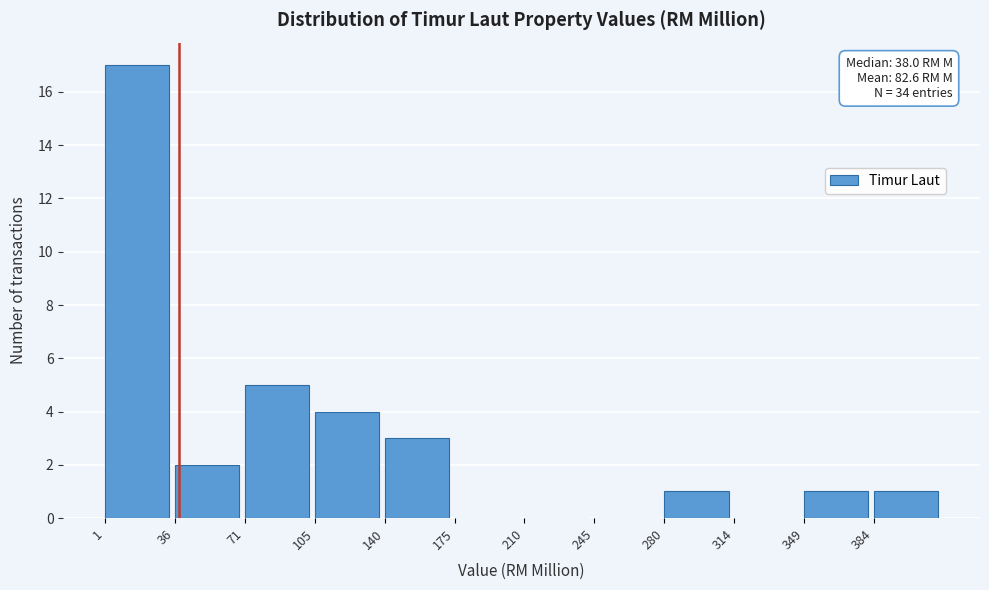

Which range on the x-axis has the tallest bar?

0 to 35